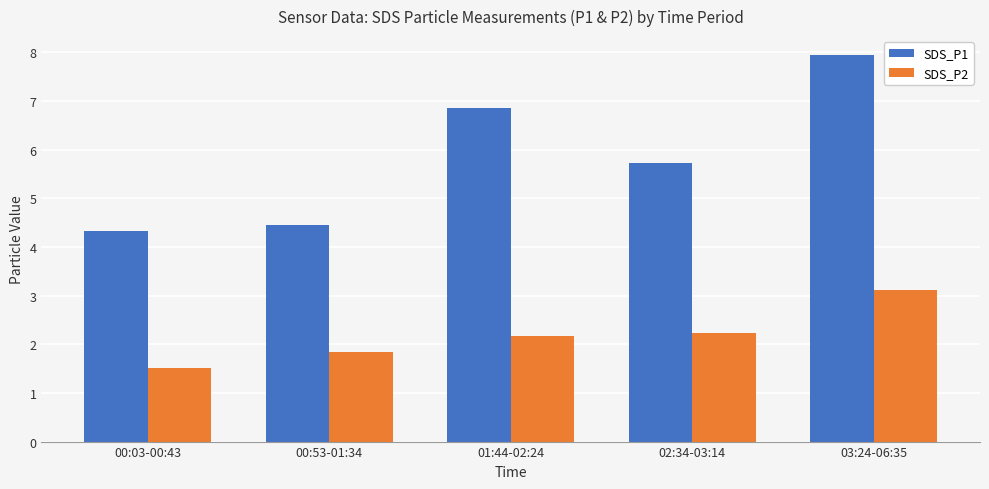

Reading left to right, what are all the values shown in this chart?

SDS_P1: 00:03-00:43=4.3	00:53-01:34=4.4	01:44-02:24=6.9	02:34-03:14=5.7	03:24-06:35=7.9
SDS_P2: 00:03-00:43=1.5	00:53-01:34=1.8	01:44-02:24=2.2	02:34-03:14=2.2	03:24-06:35=3.1